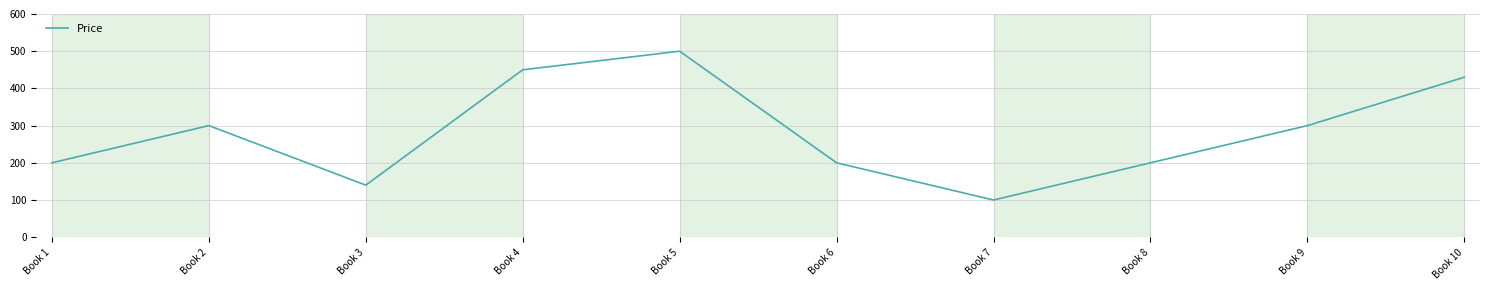

What is the difference between the values at Book 7 and Book 4?

350